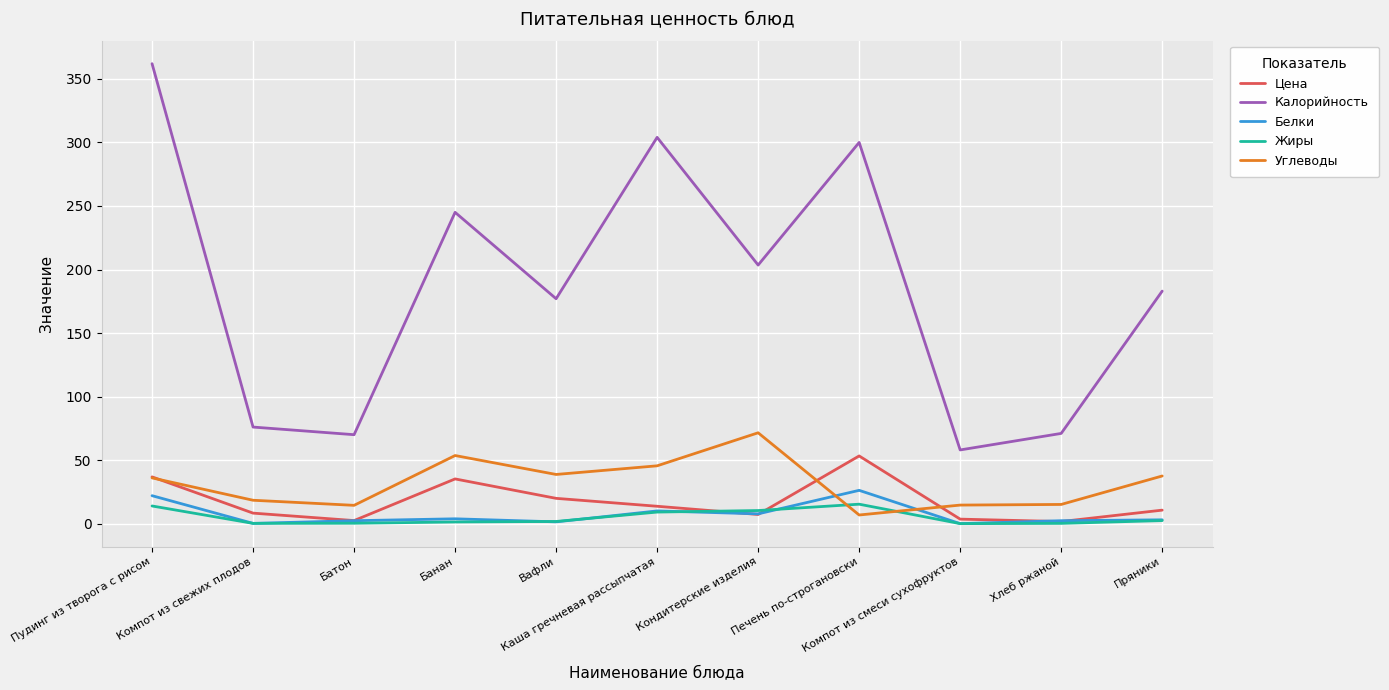

True or false: Калорийность and Цена intersect in this chart.

False